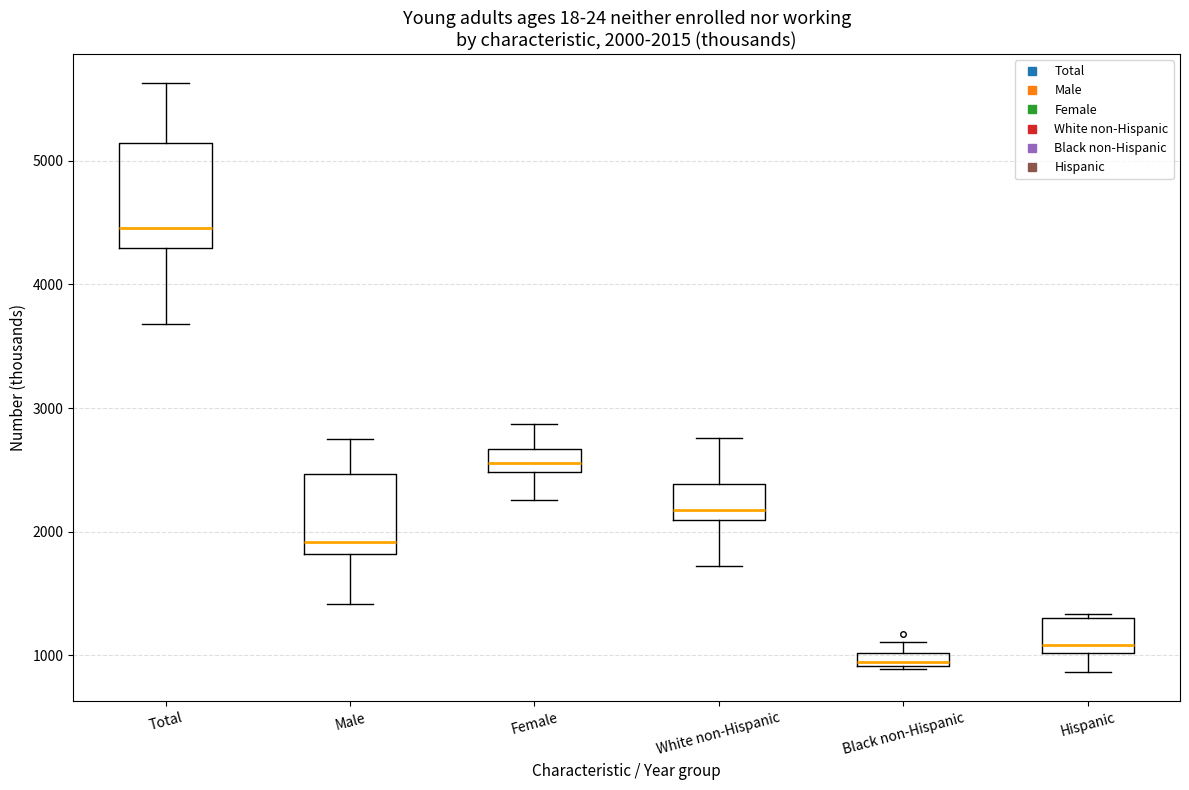

Comparing the boxes themselves (not the whiskers), which one is the tallest?

Total